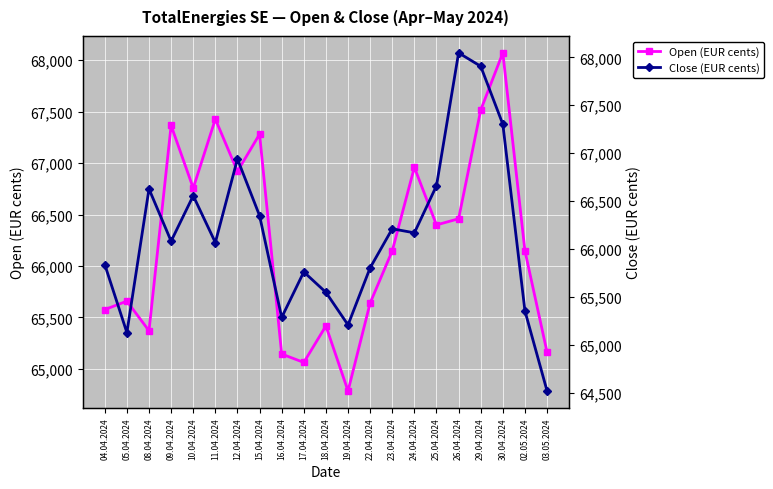

What is the label of the 7th point from the left?

12.04.2024